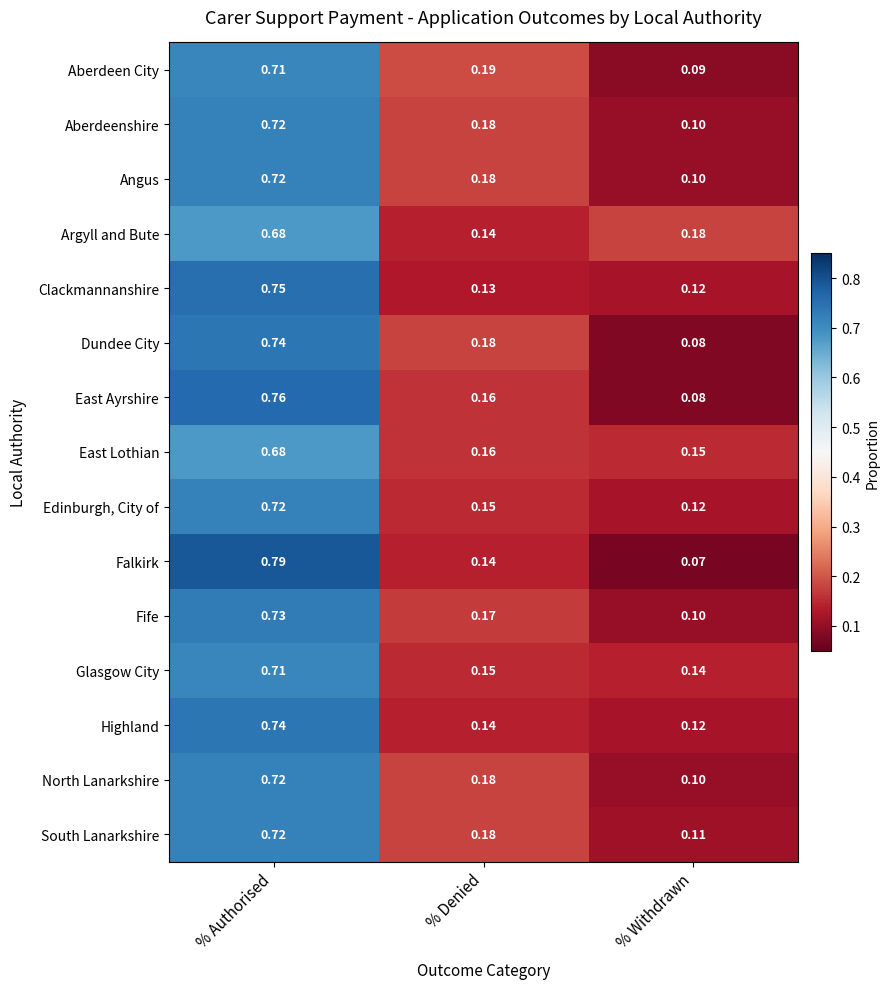

At which label is Aberdeenshire closest to 0?

% Withdrawn